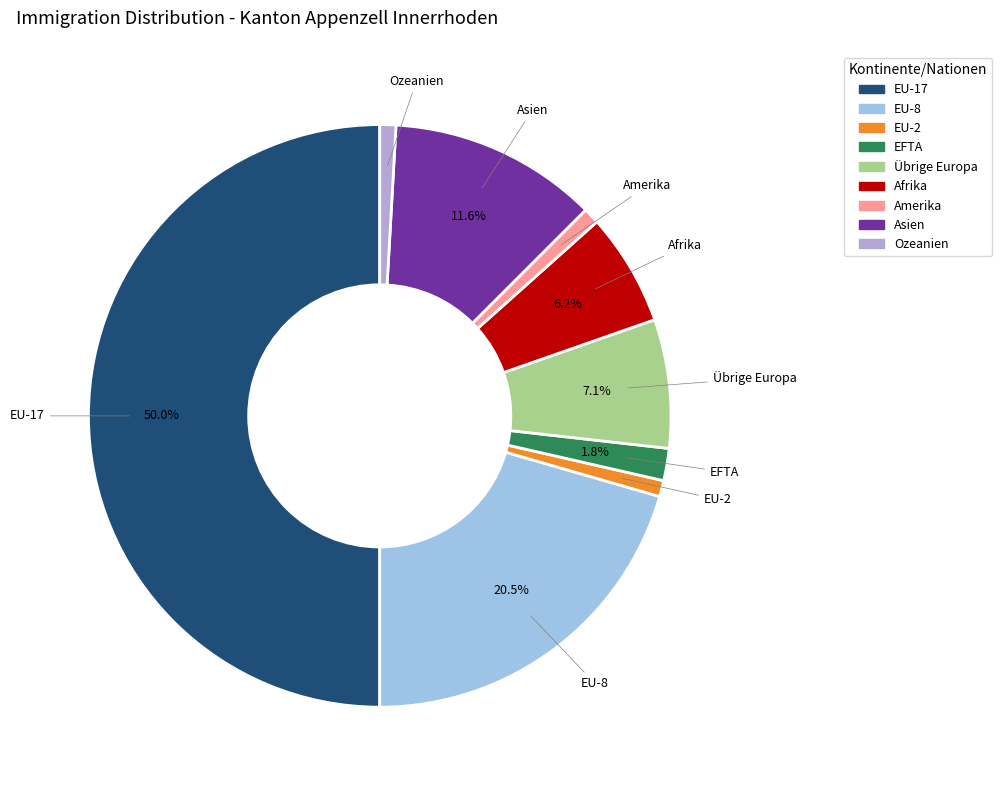

How many slices are in this pie chart?

9